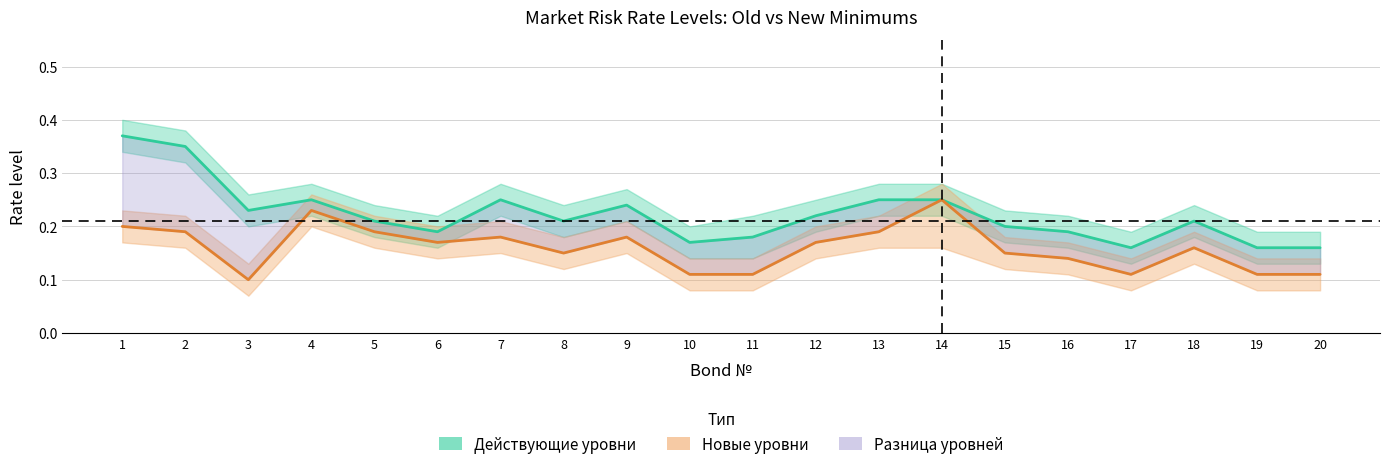

Which series has the largest range (max minus min)?

Действующие уровни (S2)